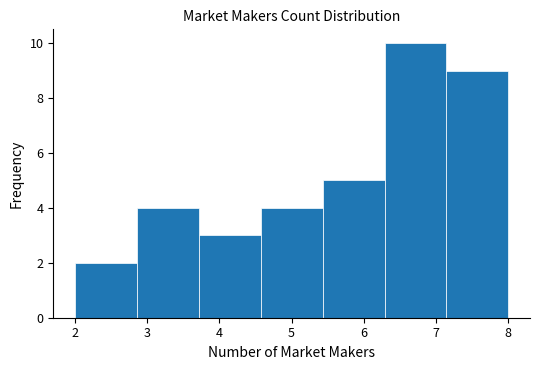

Reading left to right, list every bar in this chart as the range it spans on the x-axis followed by its height. Neither the bar edges nor the heights are printed on the chart, so give them approximately, as read against the axes.

2.0 to 2.9: 2
2.9 to 3.7: 4
3.7 to 4.6: 3
4.6 to 5.4: 4
5.4 to 6.3: 5
6.3 to 7.1: 10
7.1 to 8.0: 9